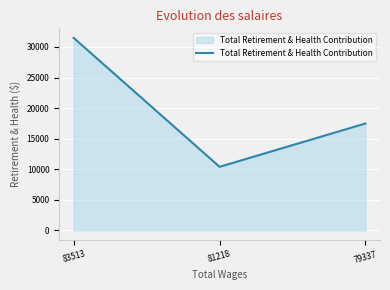

What is the change in value from 81218 to 79337?

+7085